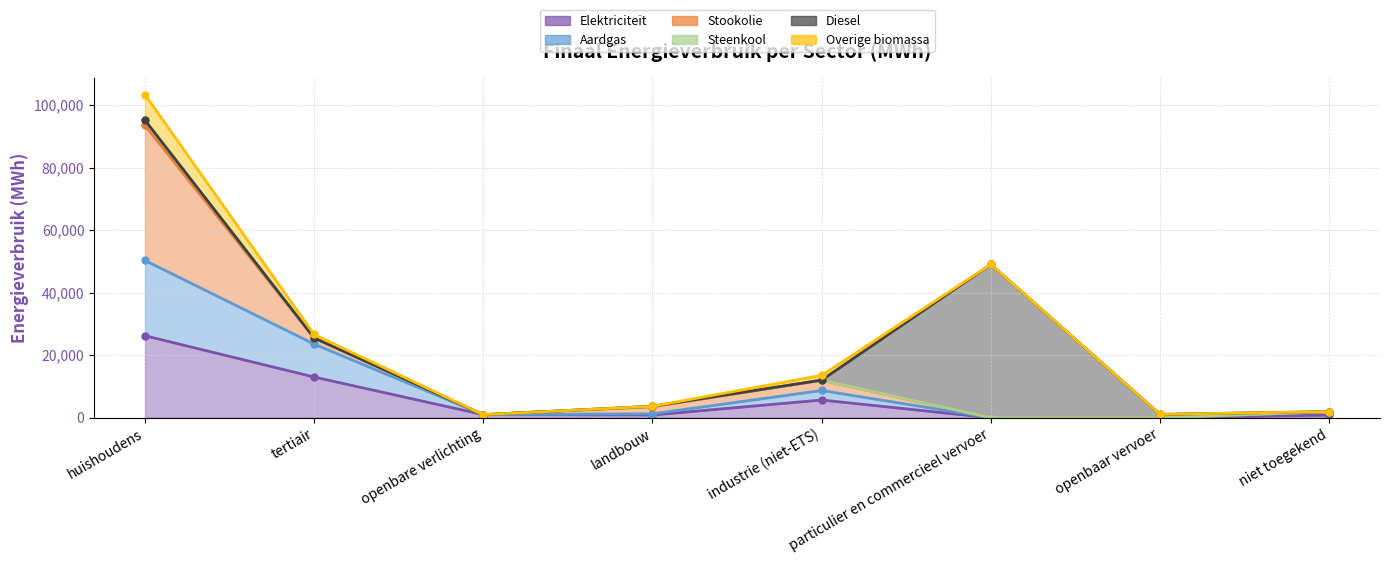

True or false: Elektriciteit and Aardgas cross at least once.

False